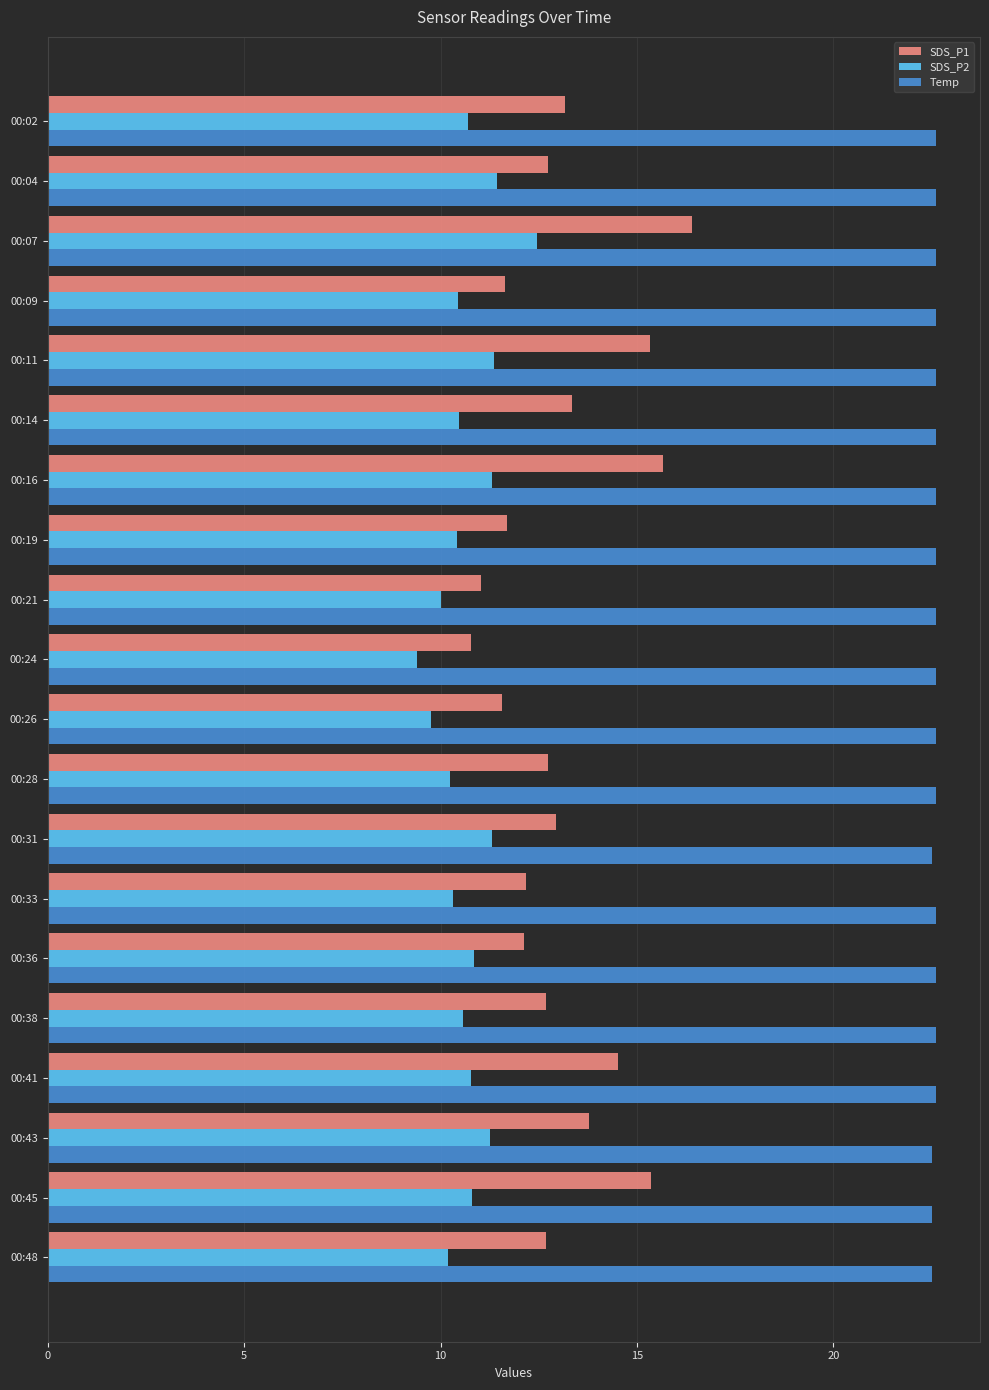

At how many categories does at least one series exceed 12?

20